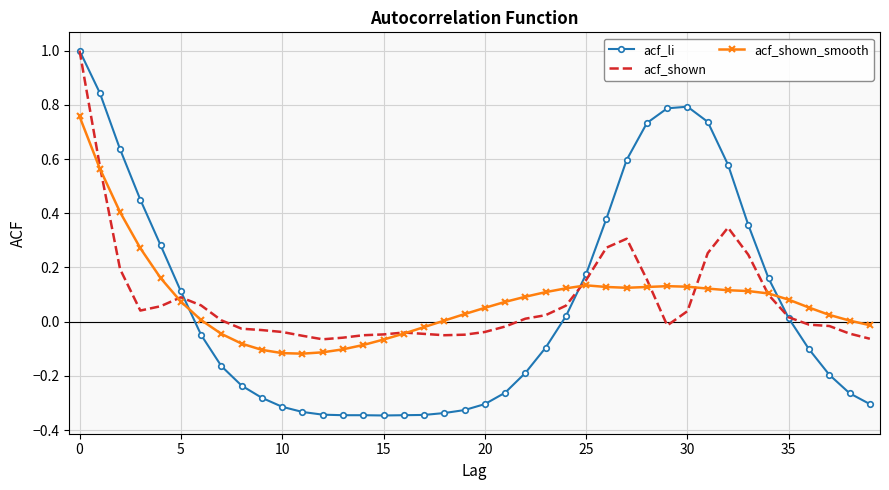

What is the greatest value displayed?

1.0